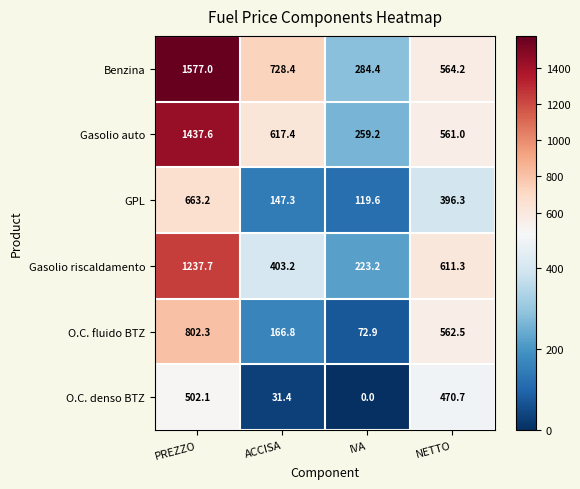

Where is Benzina nearest to the value 930?

ACCISA